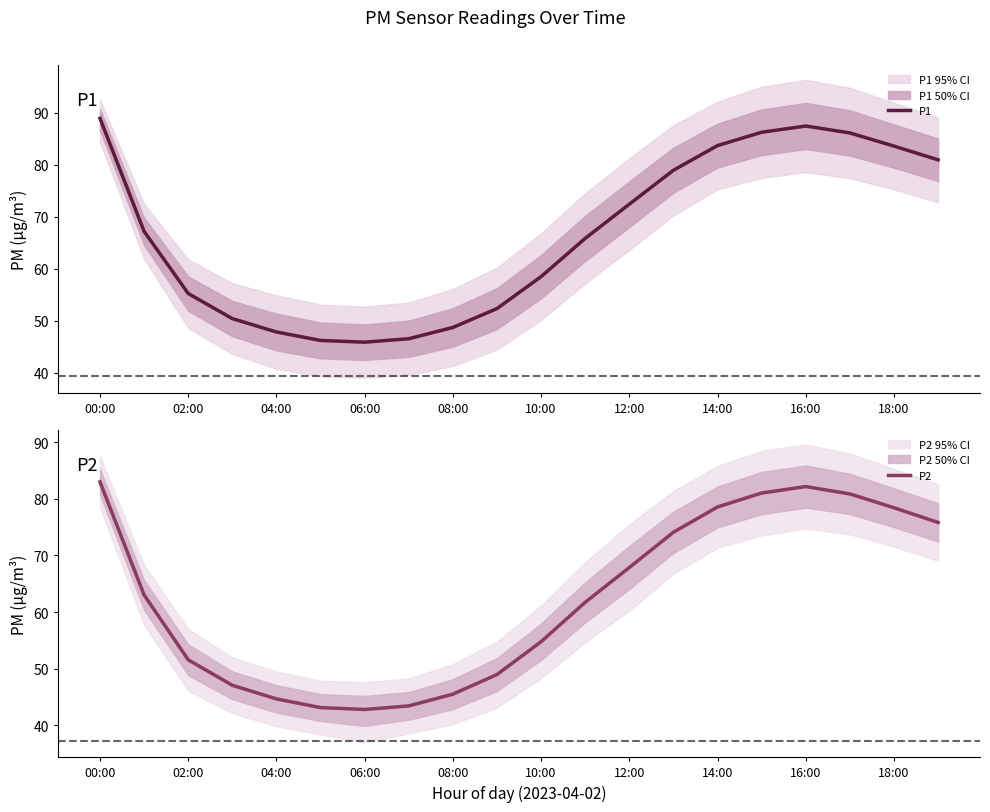

Which category has the highest value in the P1 series?

00:00